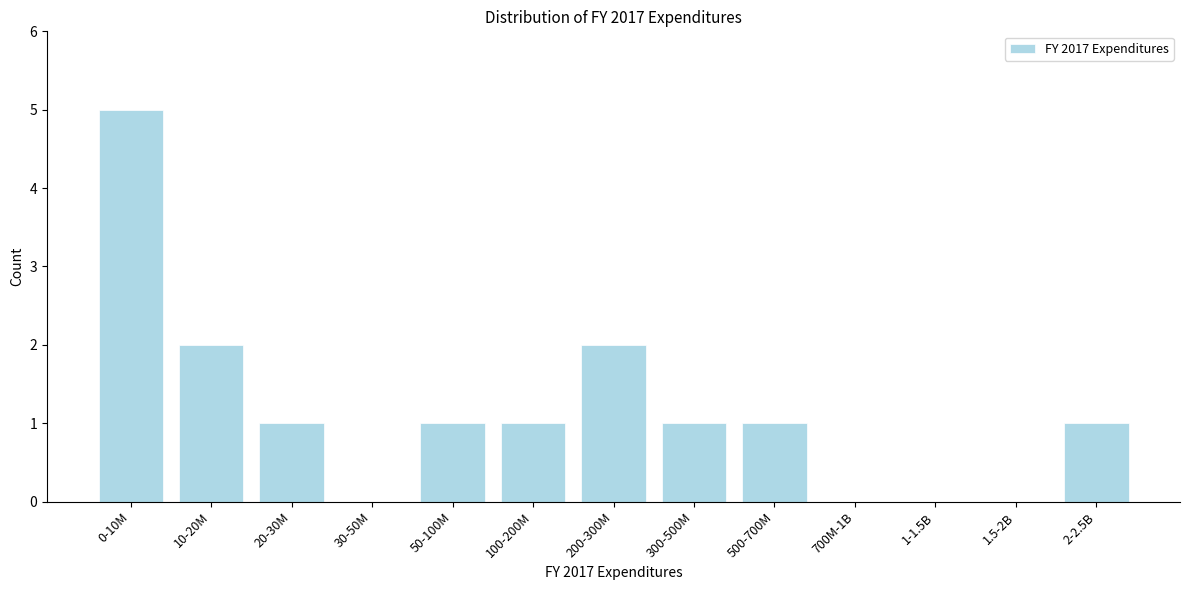

Reading right to left, transcribe all the data shown in this chart.

2-2.5B=1	1.5-2B=0	1-1.5B=0	700M-1B=0	500-700M=1	300-500M=1	200-300M=2	100-200M=1	50-100M=1	30-50M=0	20-30M=1	10-20M=2	0-10M=5